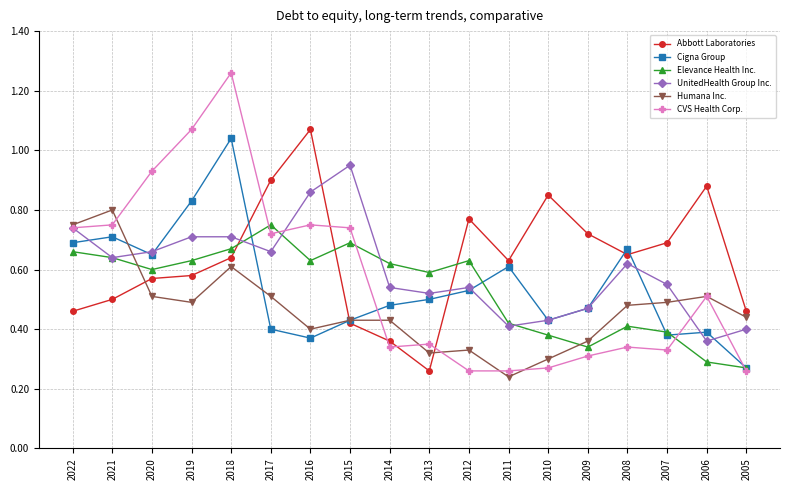

How many intersections are there between Humana Inc. and Elevance Health Inc.?

2